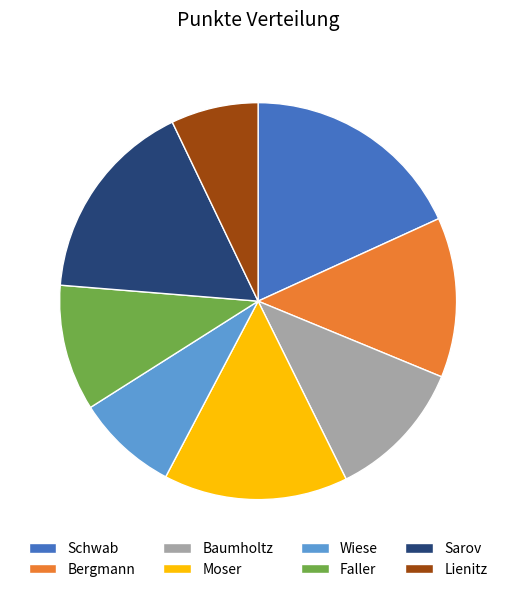

Is there any slice that represents more than half of the pie?

No